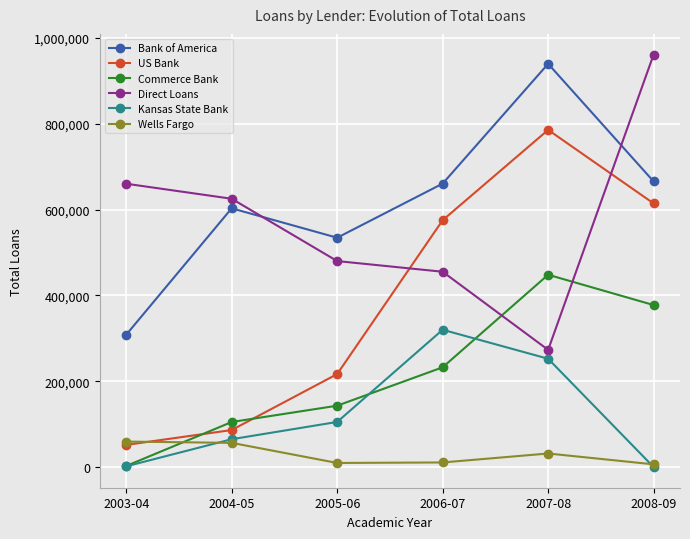

In Bank of America, how many points are lower than both neighbors (excluding endpoints)?

1